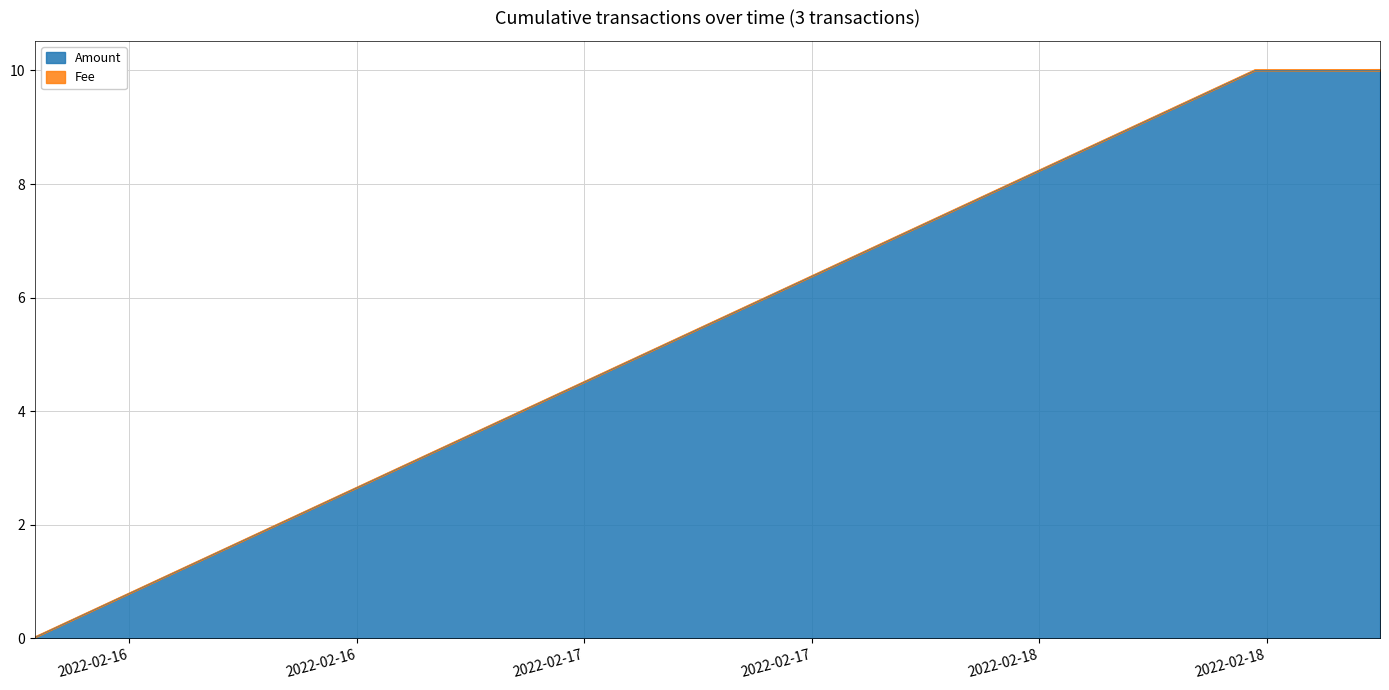

Rank the categories by value from highest to lowest.

2022-02-18 11:23:06, 2022-02-18 17:59:12, 2022-02-15 19:01:58